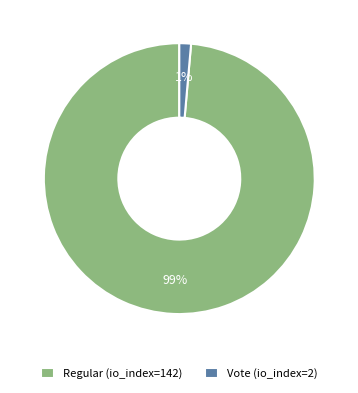

To the nearest percent, what is the combined percentage of Vote (io_index=2) and Regular (io_index=142)?

100%